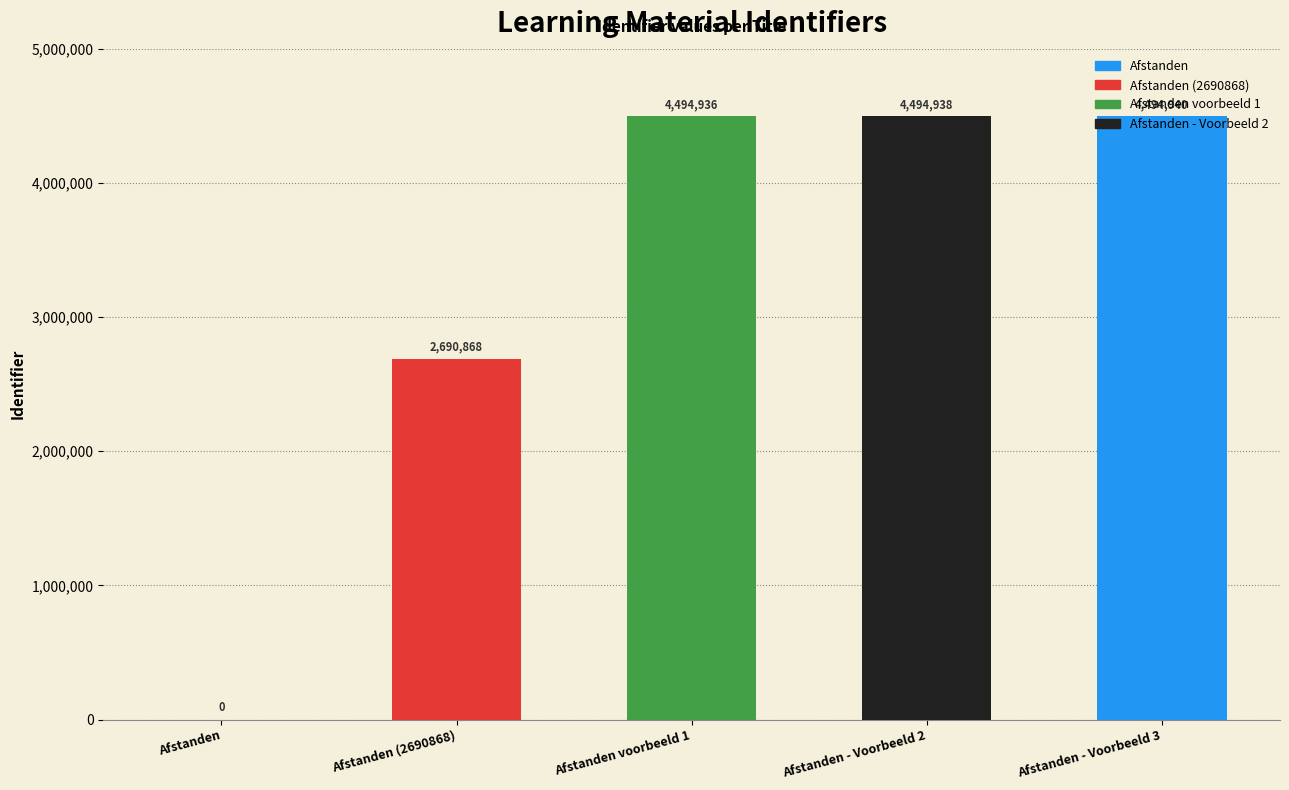

What is the ratio of the value at Afstanden (2690868) to the value at Afstanden - Voorbeeld 2?

0.6